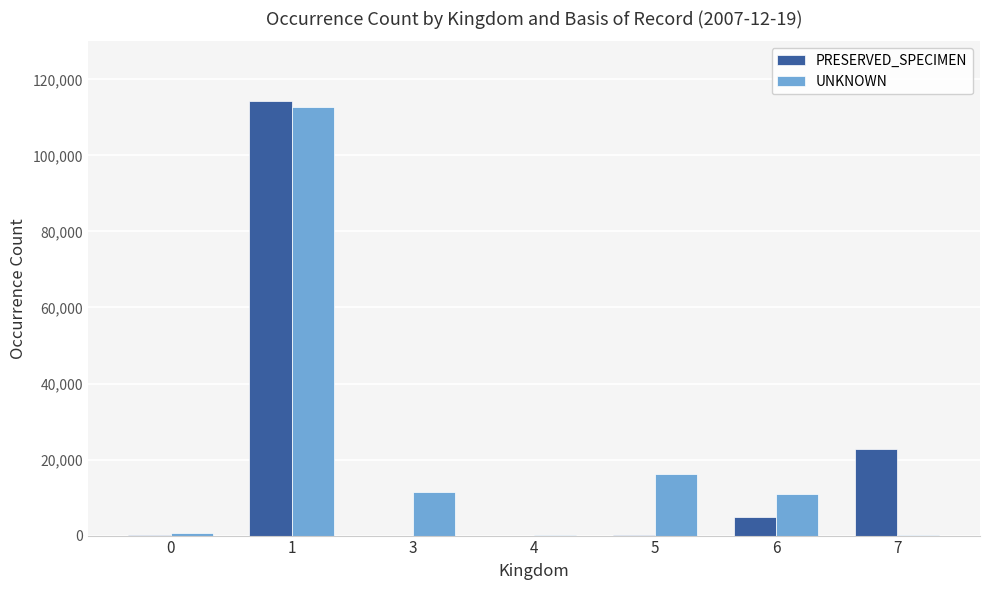

Which series has the largest range (max minus min)?

PRESERVED_SPECIMEN